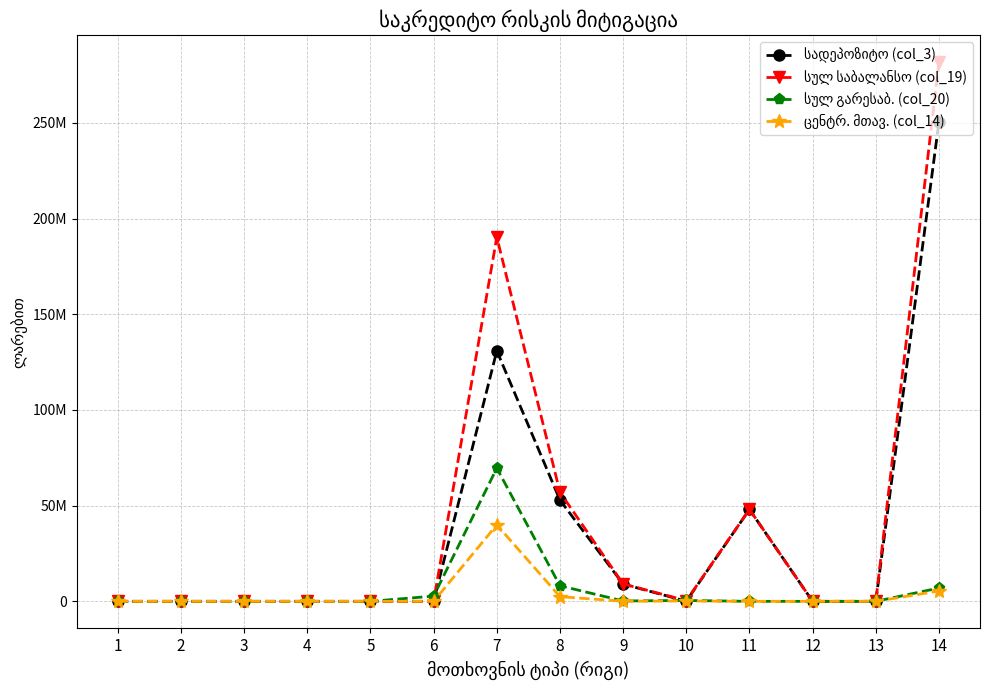

Does the chart have visible grid lines?

Yes